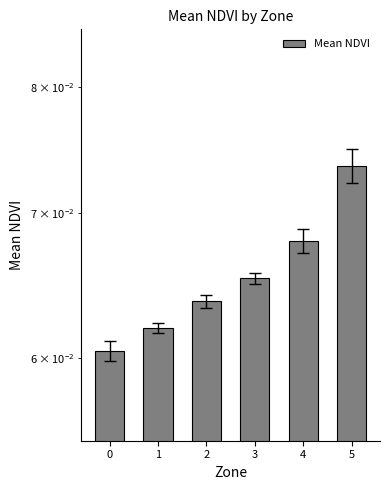

Reading left to right, what are all the values shown in this chart?

0.1	0.1	0.1	0.1	0.1	0.1